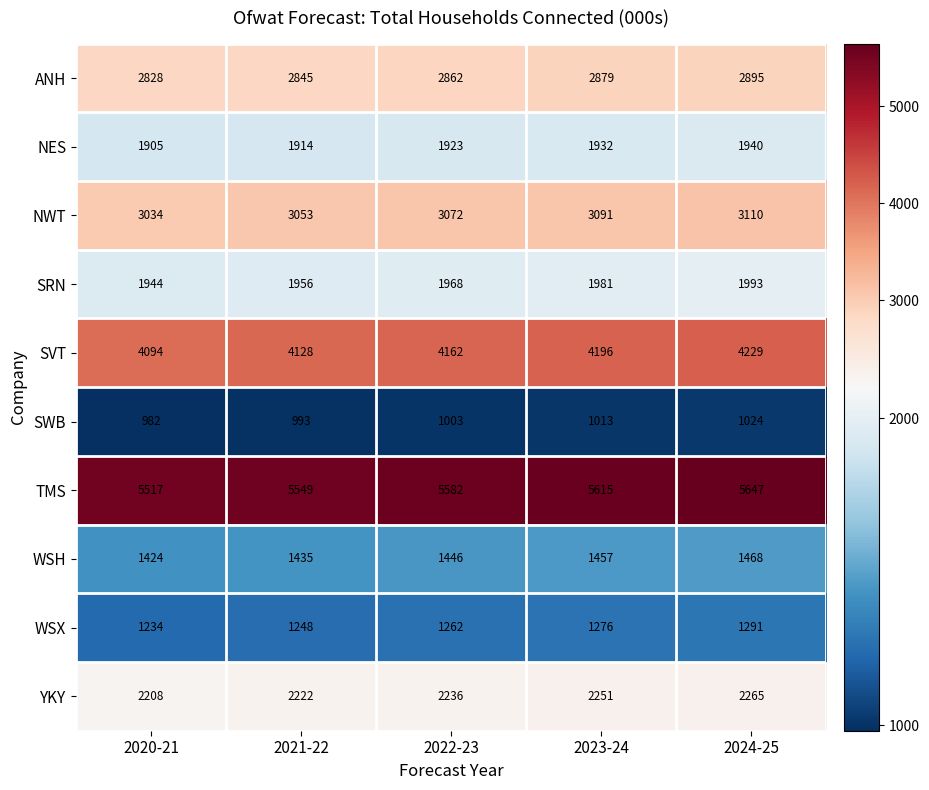

What is the total value across all series at 2024-25?

25862